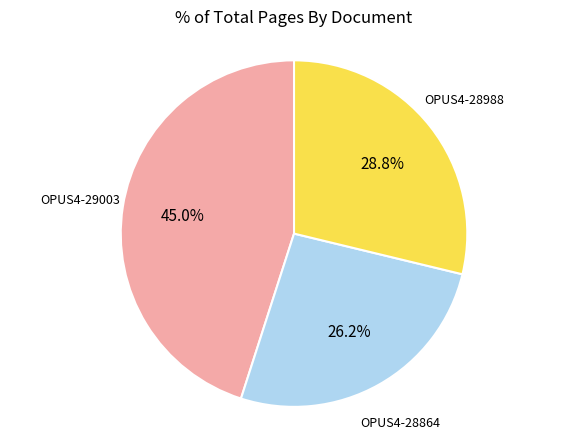

Approximately how many times larger is the value at OPUS4-28864 compared to OPUS4-28988?

0.9